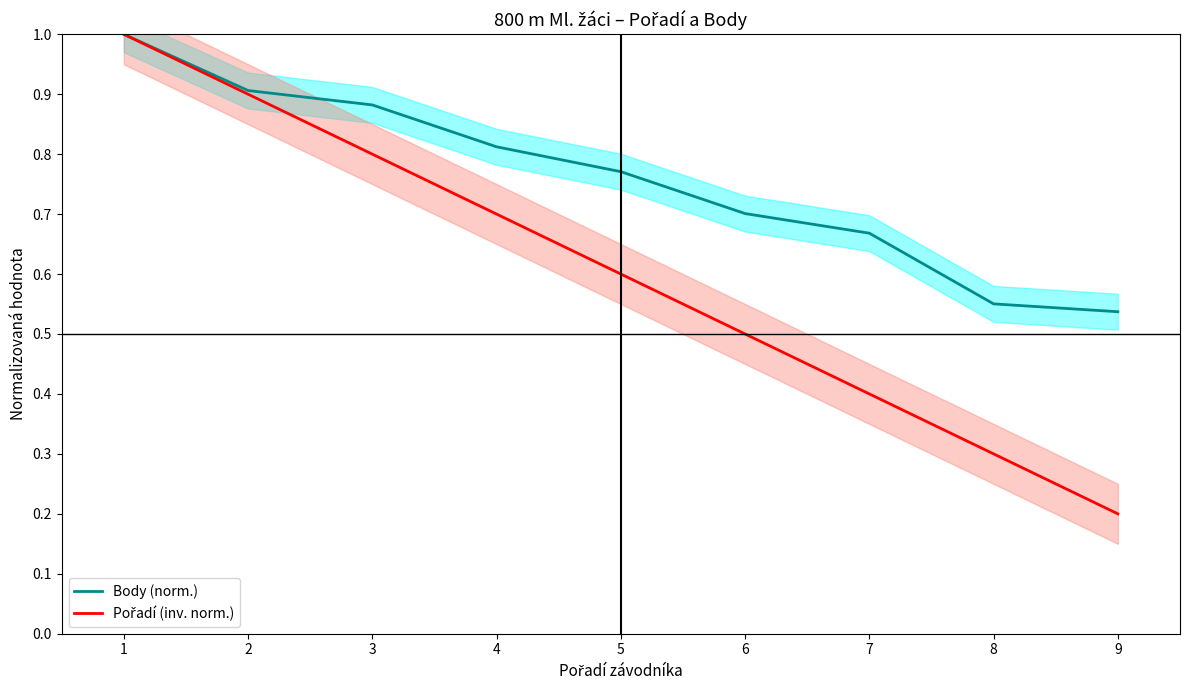

The value of Body (norm.) at 6 is 0.2. True or false?

False